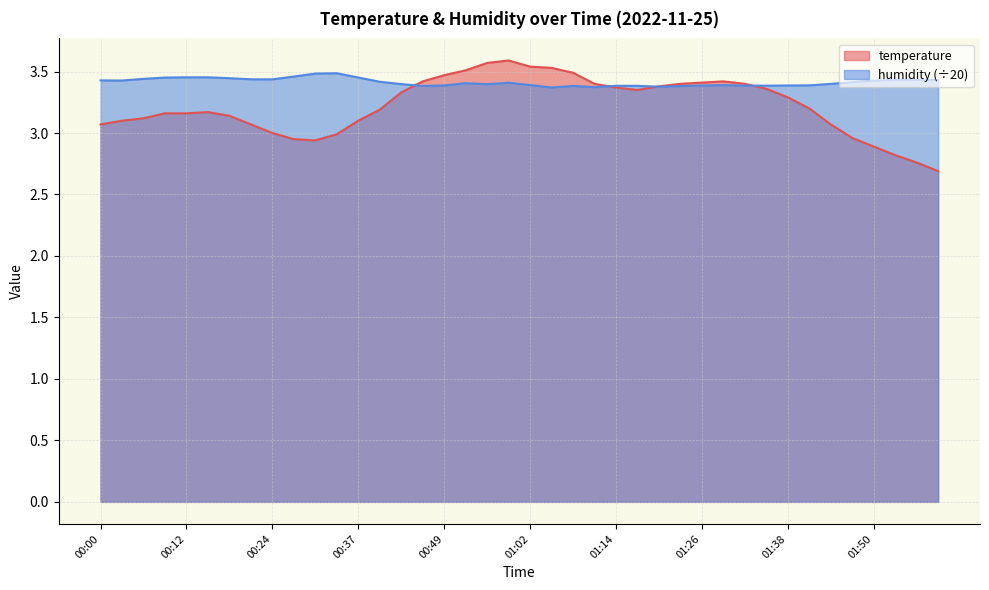

Where is temperature nearest to the value 3?

00:24